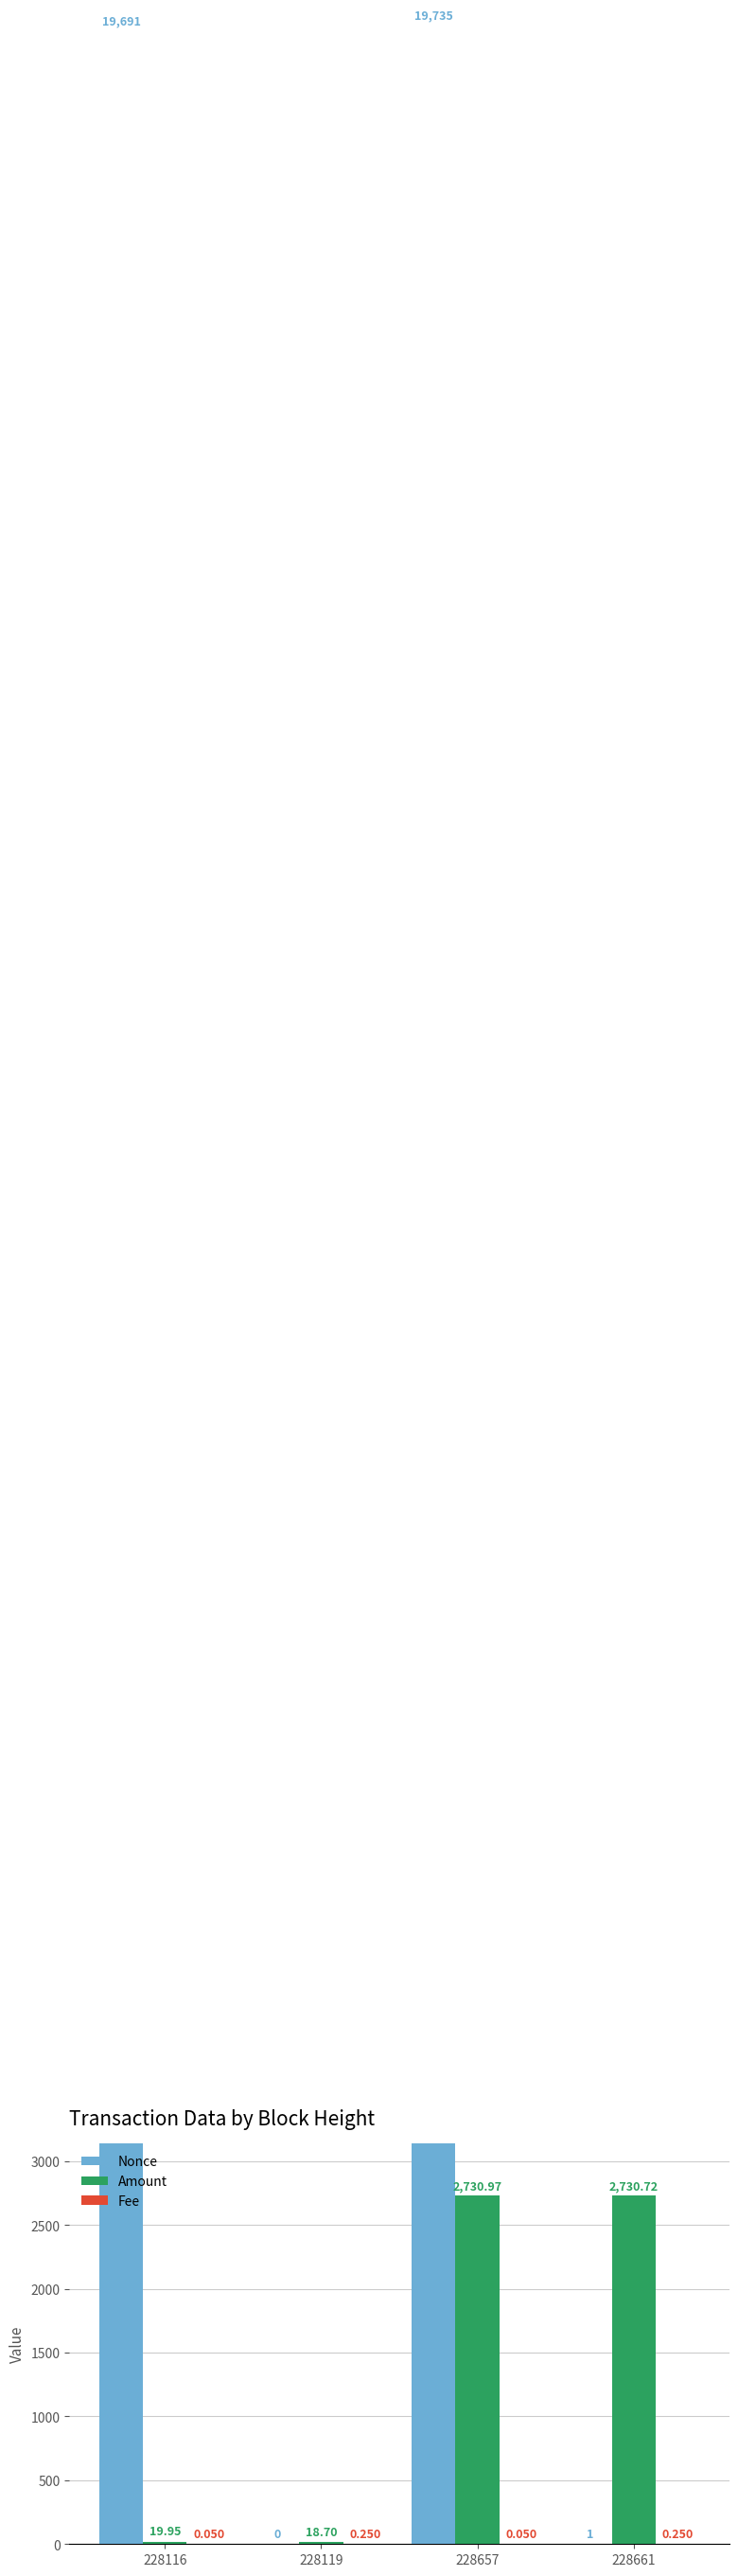

Between 228116 and 228657, which is larger?

228657